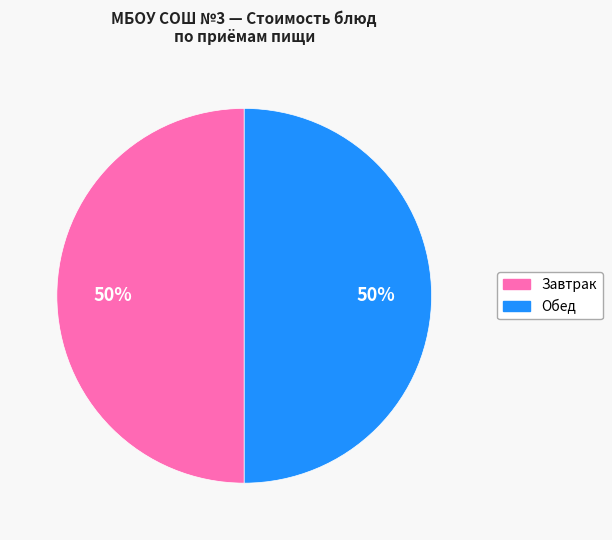

To the nearest percent, what is the average slice percentage?

50%